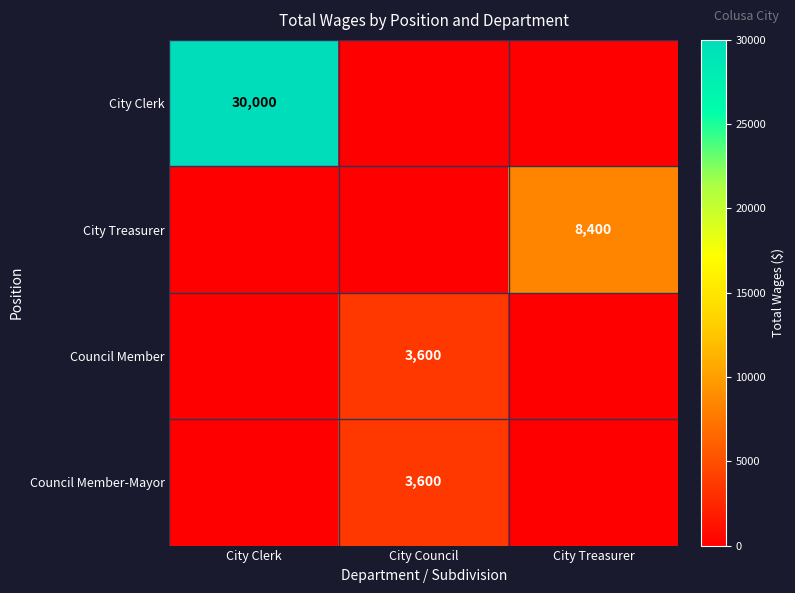

True or false: Council Member has a value of 2009 at City Council.

False